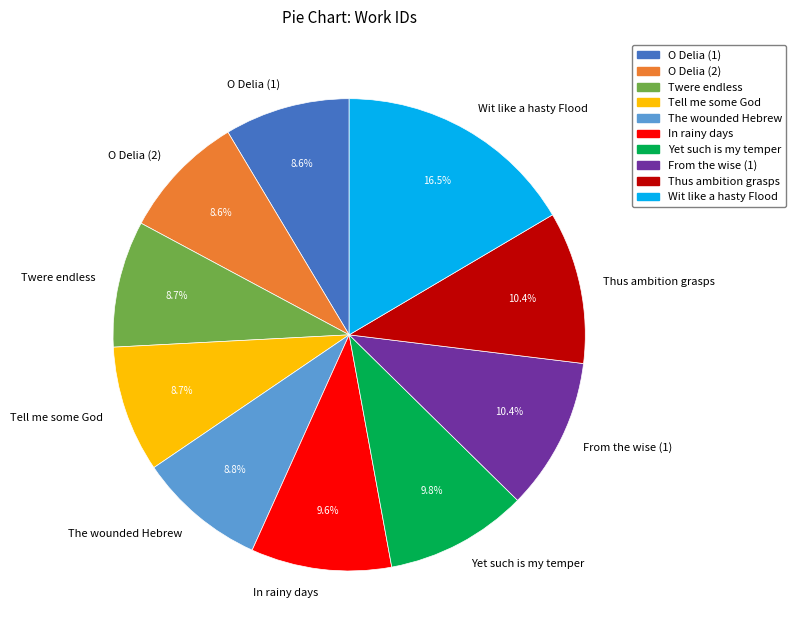

To the nearest percent, what is the combined percentage of O Delia (1) and From the wise (1)?

19%